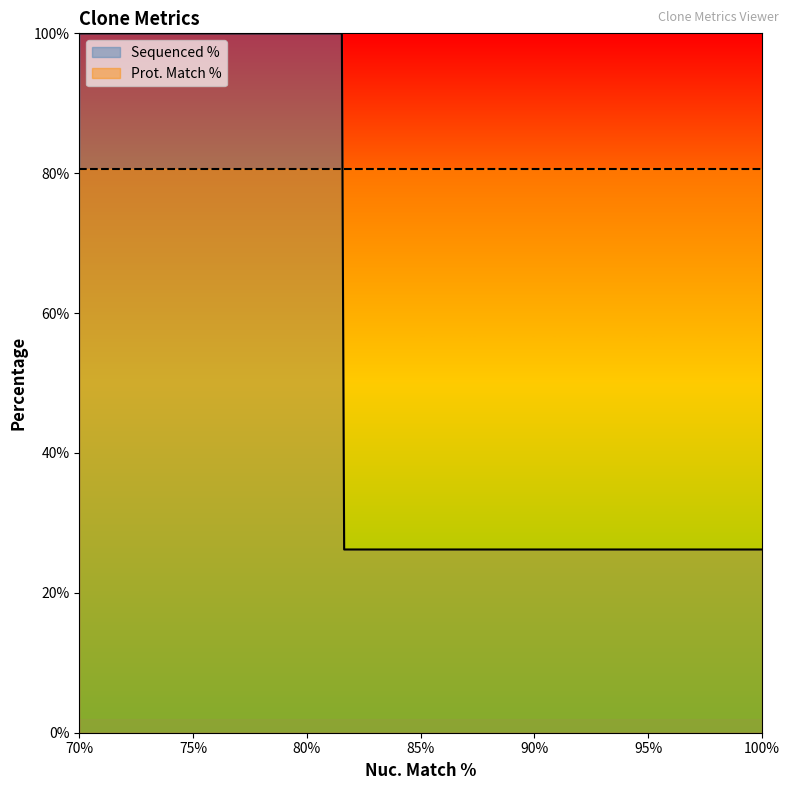

How many Sequenced % values are between 0 and 100?

3